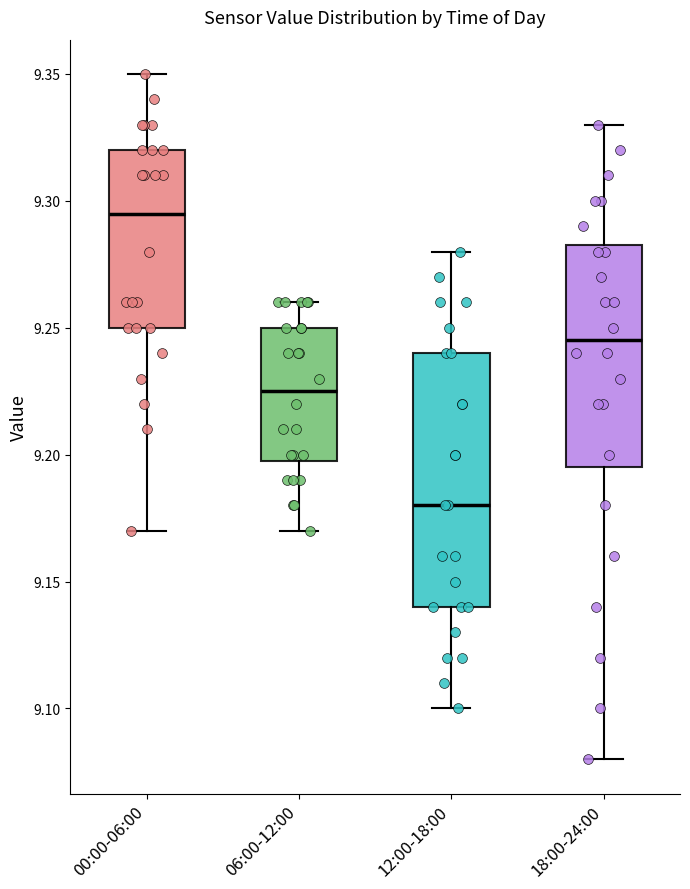

Comparing the boxes themselves (not the whiskers), which one is the tallest?

12:00-18:00